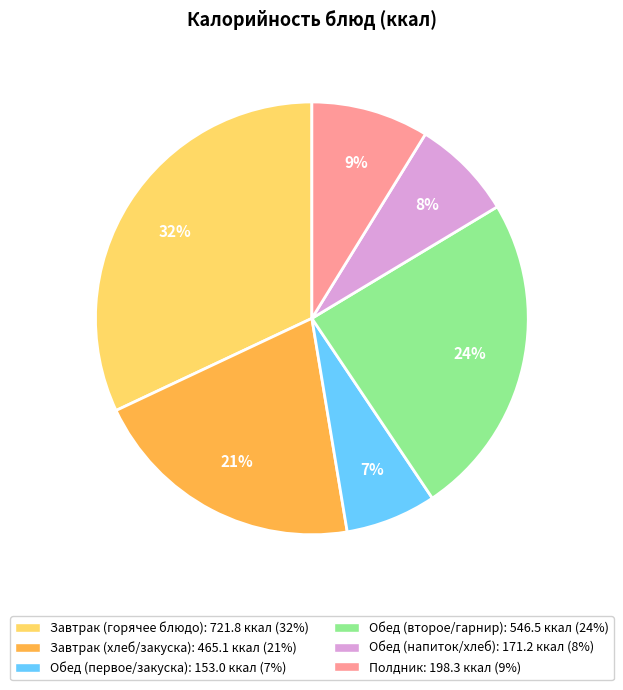

Is there any slice that represents more than half of the pie?

No